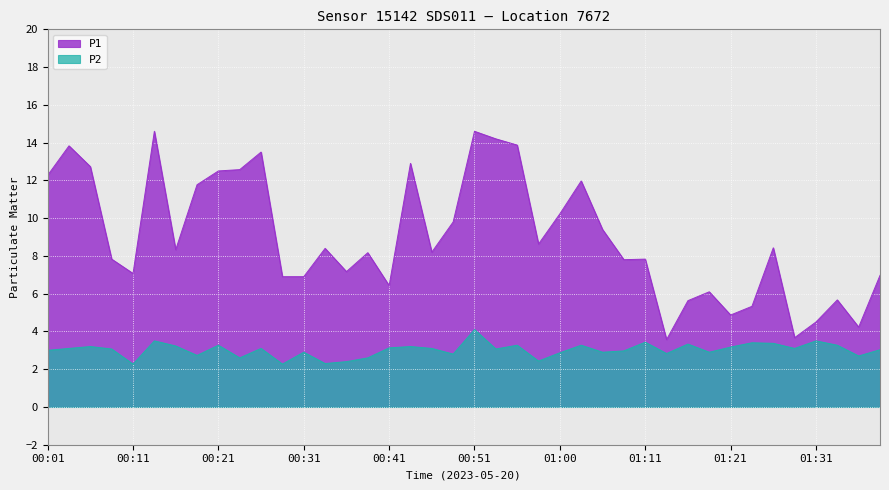

List the series in order of their overall mean, highest first.

P1, P2